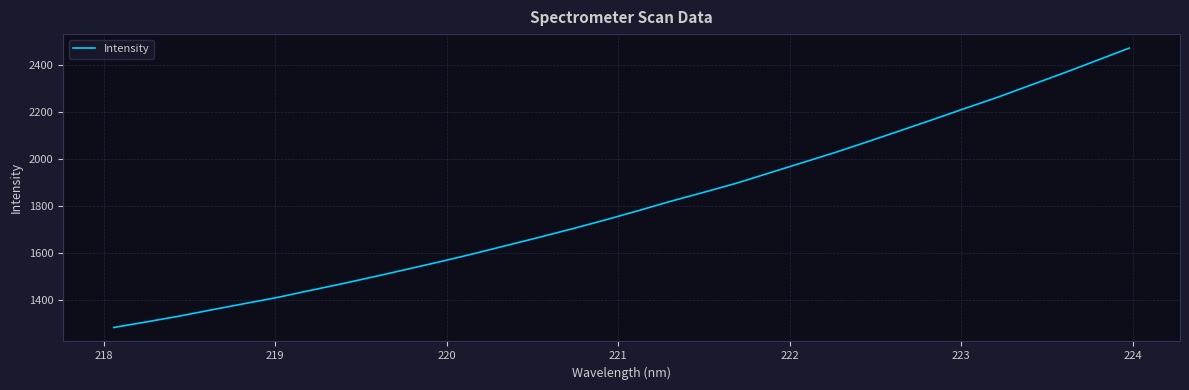

What is the smallest value displayed?

1281.6